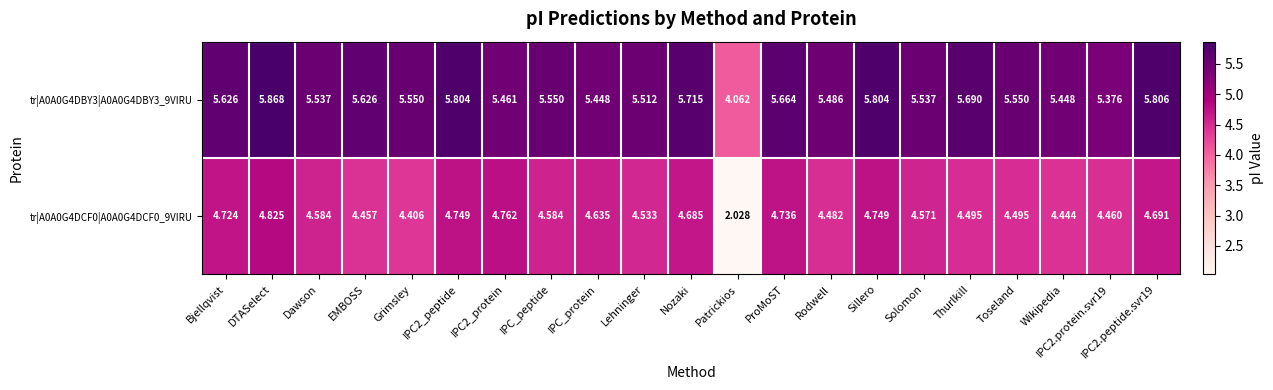

Is the value of tr|A0A0G4DBY3|A0A0G4DBY3_9VIRU at EMBOSS greater than the value of tr|A0A0G4DCF0|A0A0G4DCF0_9VIRU at Toseland?

Yes